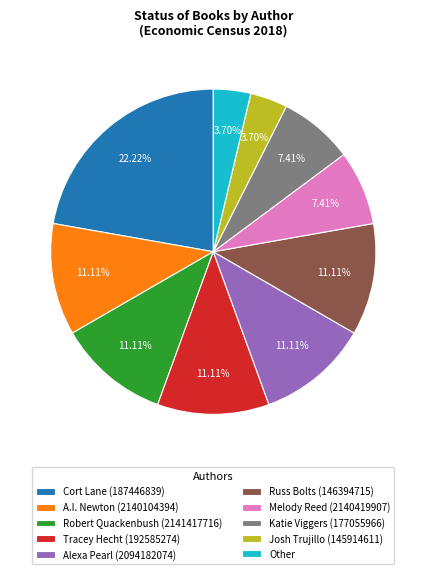

How many segments does this pie chart have?

10